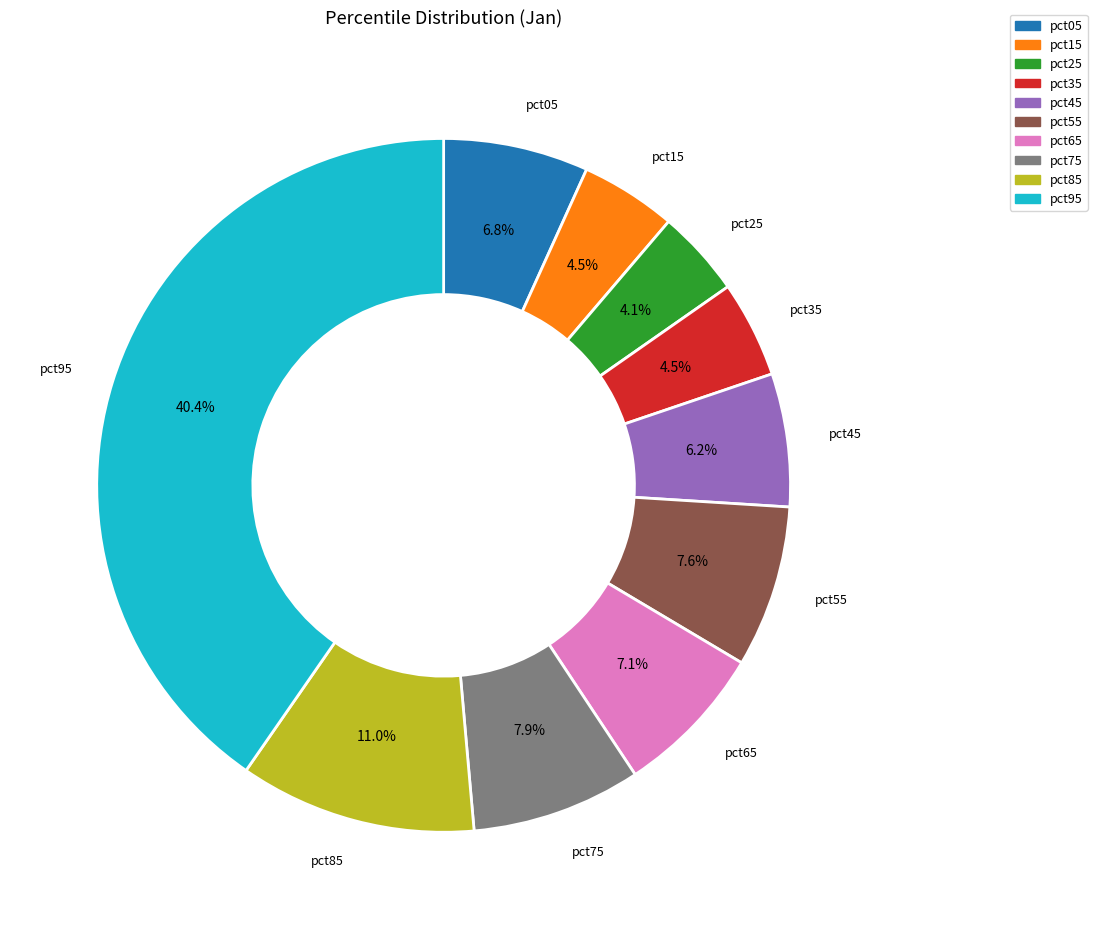

True or false: pct05 accounts for 7% of the total.

True